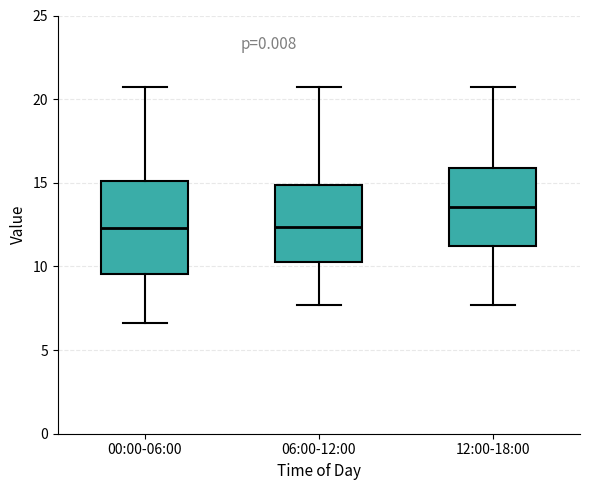

Where is the upper edge of the box for 00:00-06:00 on the y-axis? The values are not printed on the chart, so give them approximately, as read against the axis.

15.0